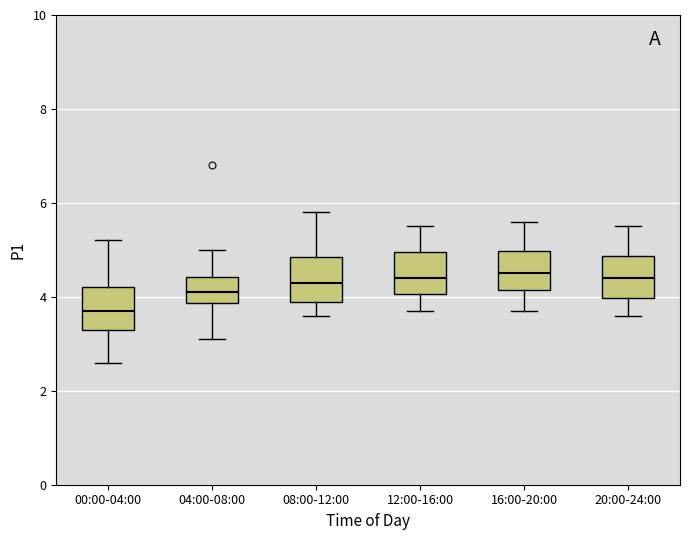

Where does the lower whisker of the box for 12:00-16:00 end on the y-axis? The values are not printed on the chart, so give them approximately, as read against the axis.

3.8